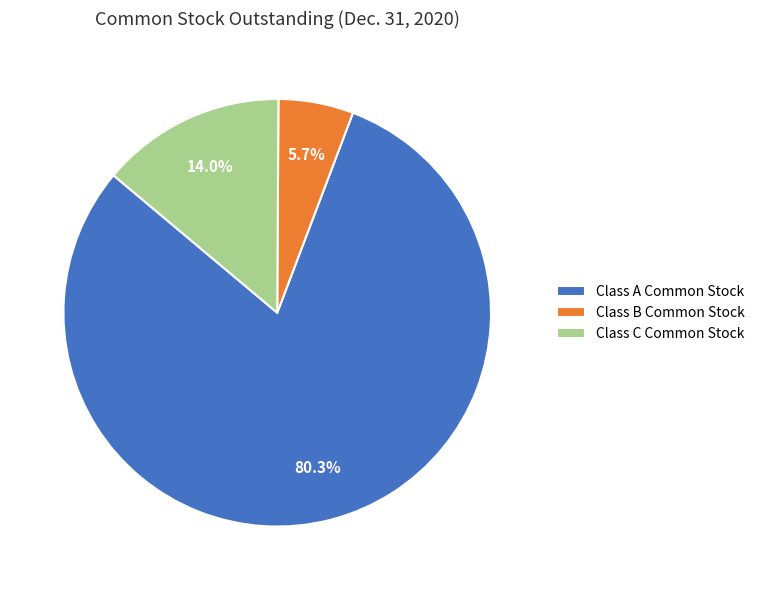

Which category has the biggest portion of the pie?

Class A Common Stock